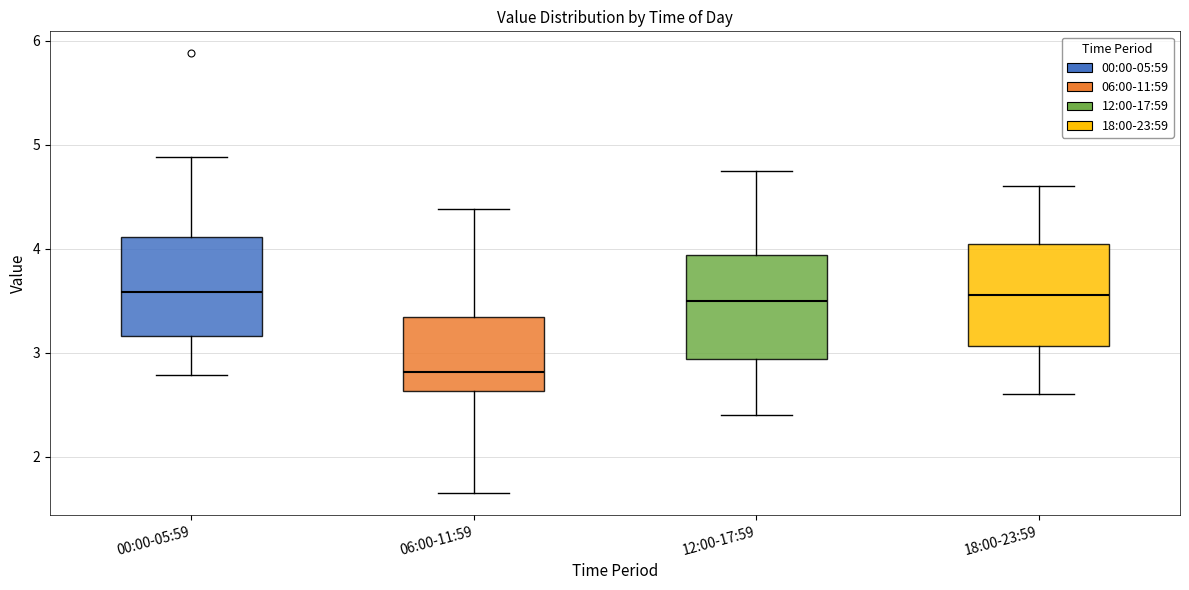

Reading left to right, read every box against the y-axis: the position of its median line, the range the box covers, and the ends of its whiskers. The values are not printed on the chart, so give them approximately, as read against the axis.

00:00-05:59: median 3.6, box 3.2 to 4.1, whiskers 2.8 to 4.9
06:00-11:59: median 2.8, box 2.6 to 3.3, whiskers 1.7 to 4.4
12:00-17:59: median 3.5, box 2.9 to 3.9, whiskers 2.4 to 4.8
18:00-23:59: median 3.6, box 3.1 to 4.1, whiskers 2.6 to 4.6